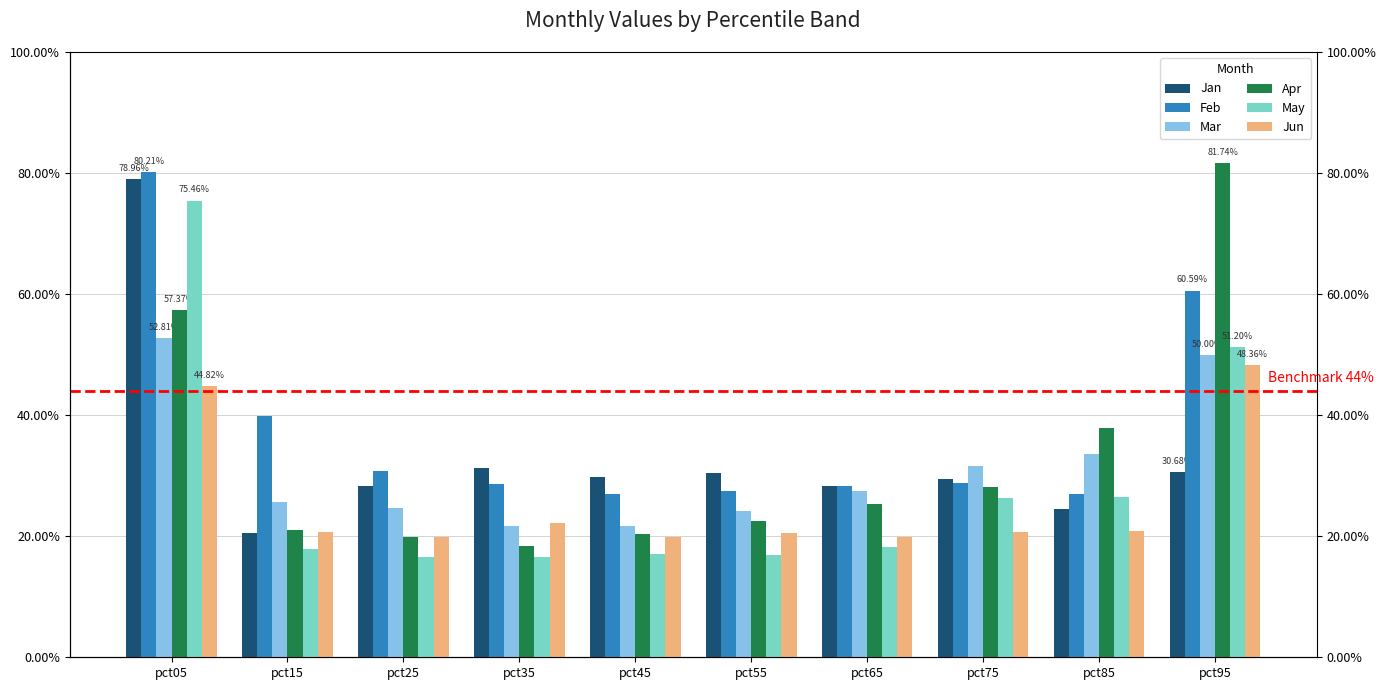

True or false: Apr has a value of 0.4 at pct75.

False